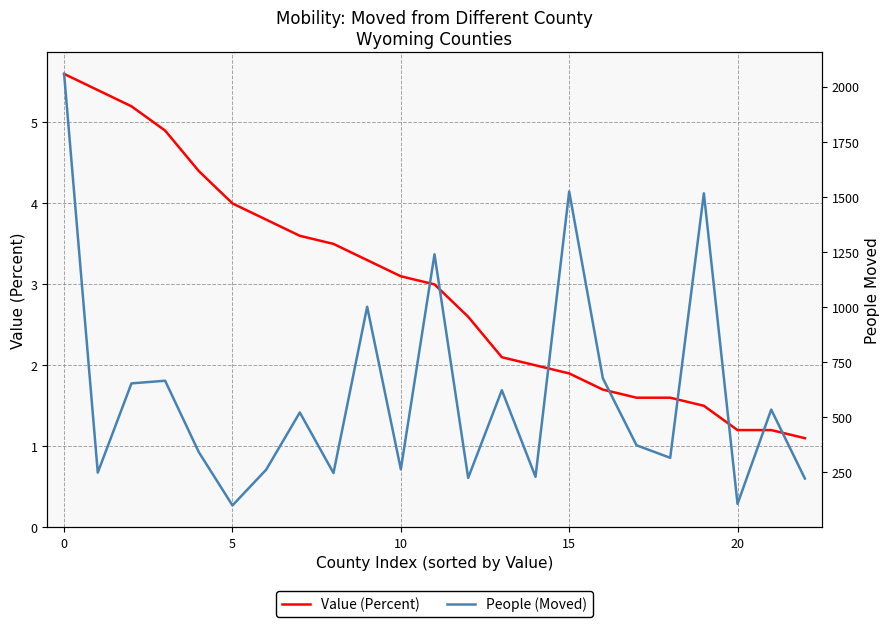

List the labels in order of People (Moved) raw value, largest first.

−5, 15, 19, 11, 9, 16, 10, 5, 13, 21, 7, 17, 15, 18, 10, 25, 0, 8, 14, 12, 22, 20, 20